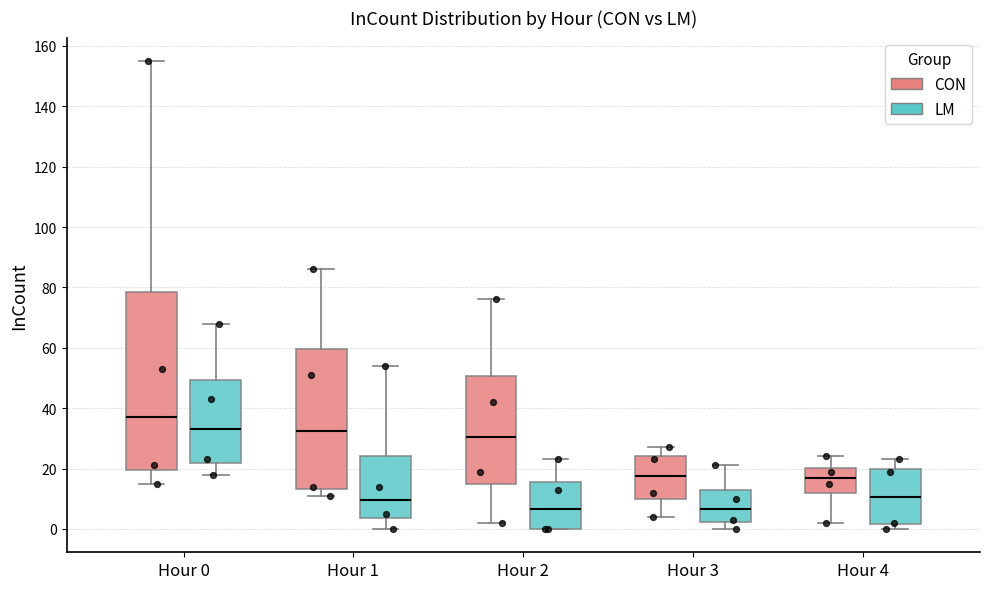

Which box is the tallest, from its lower edge to its upper edge?

Hour 0 (CON)